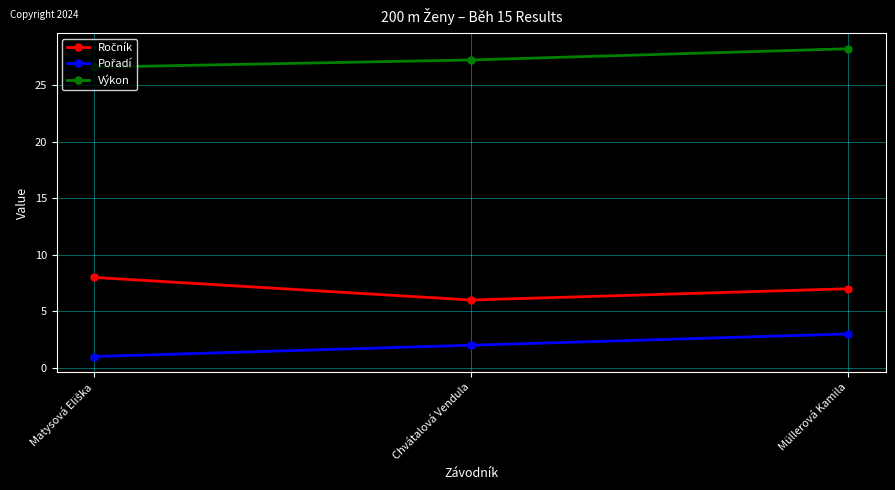

The Výkon series shows 27.2 at Chvátalová Vendula. True or false?

True